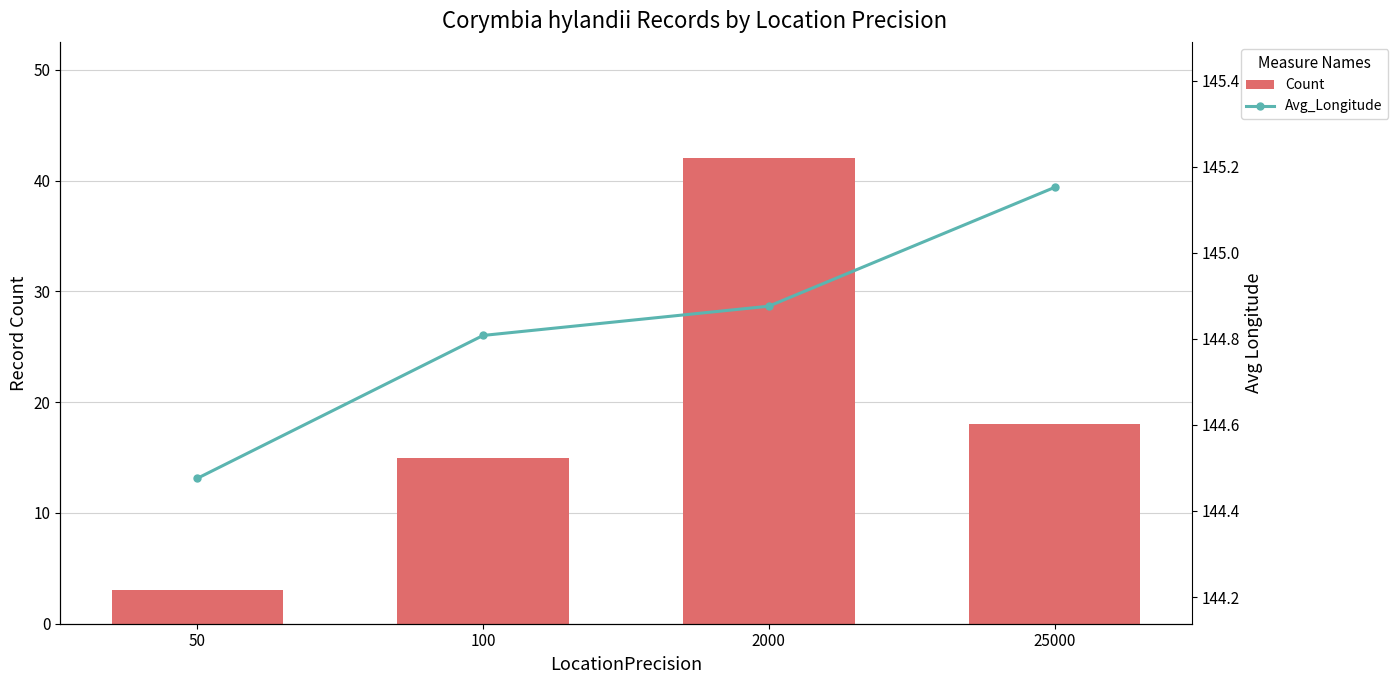

What is the lowest value of the Avg_Longitude series?

144.5